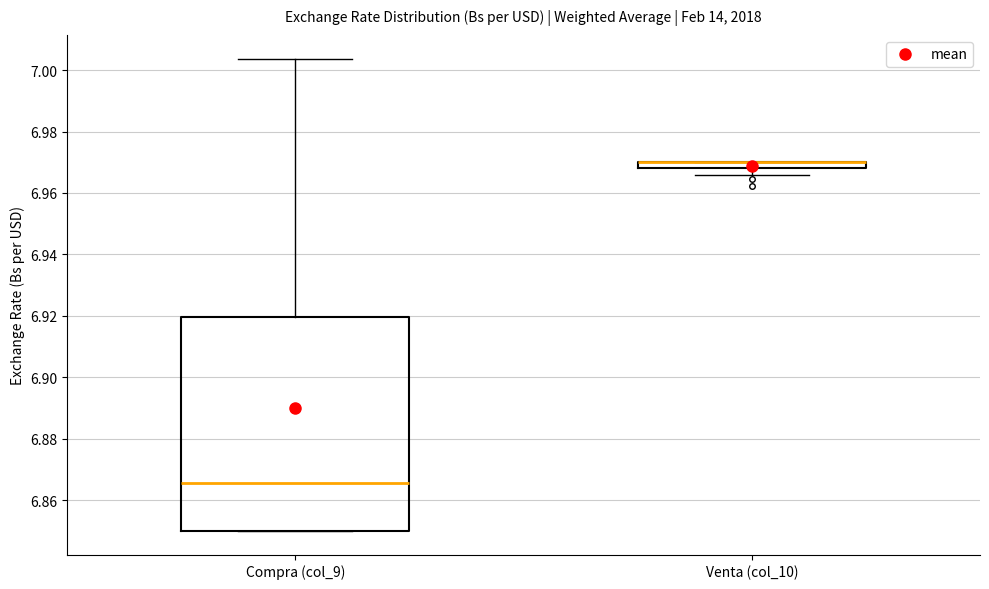

Which box is the tallest, from its lower edge to its upper edge?

Compra (col_9)